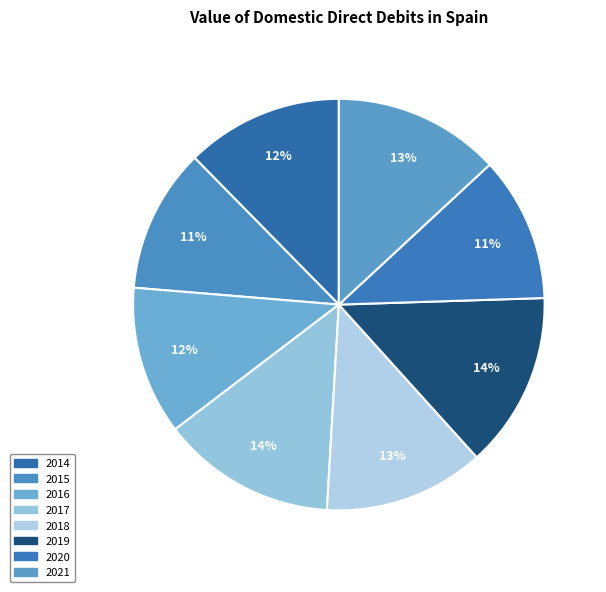

To the nearest percent, what is the difference between the 2015 and 2021 slice percentages?

2%